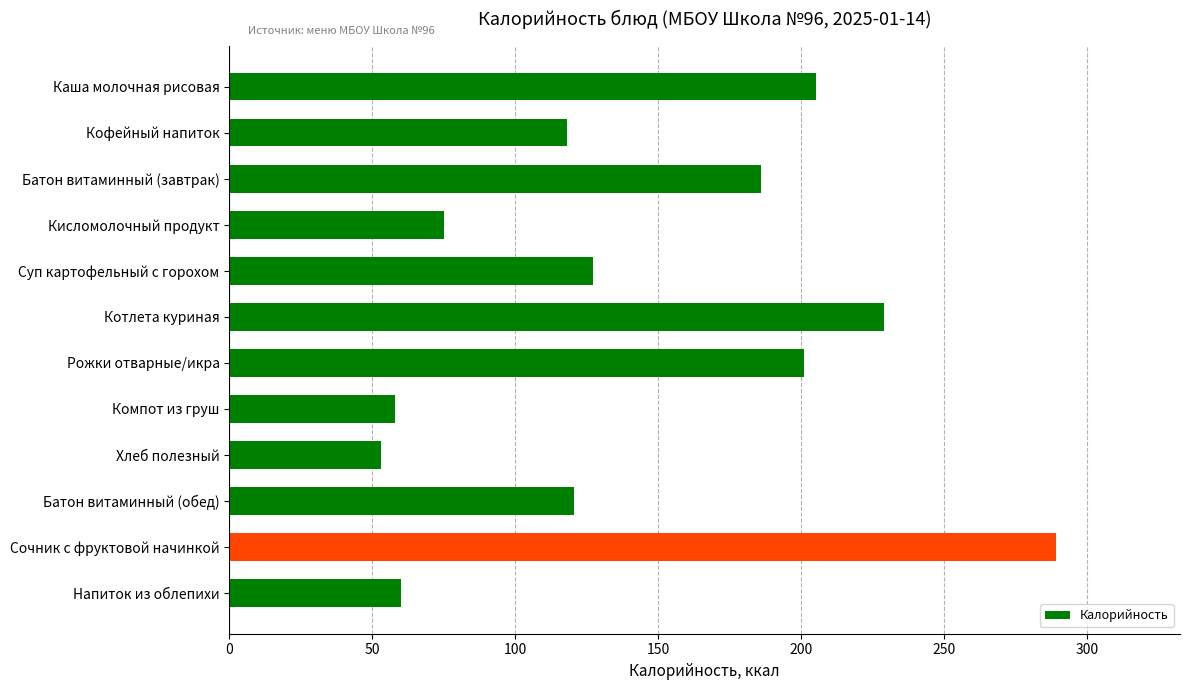

Is it true that the value at Сочник с фруктовой начинкой is 289.0?

True